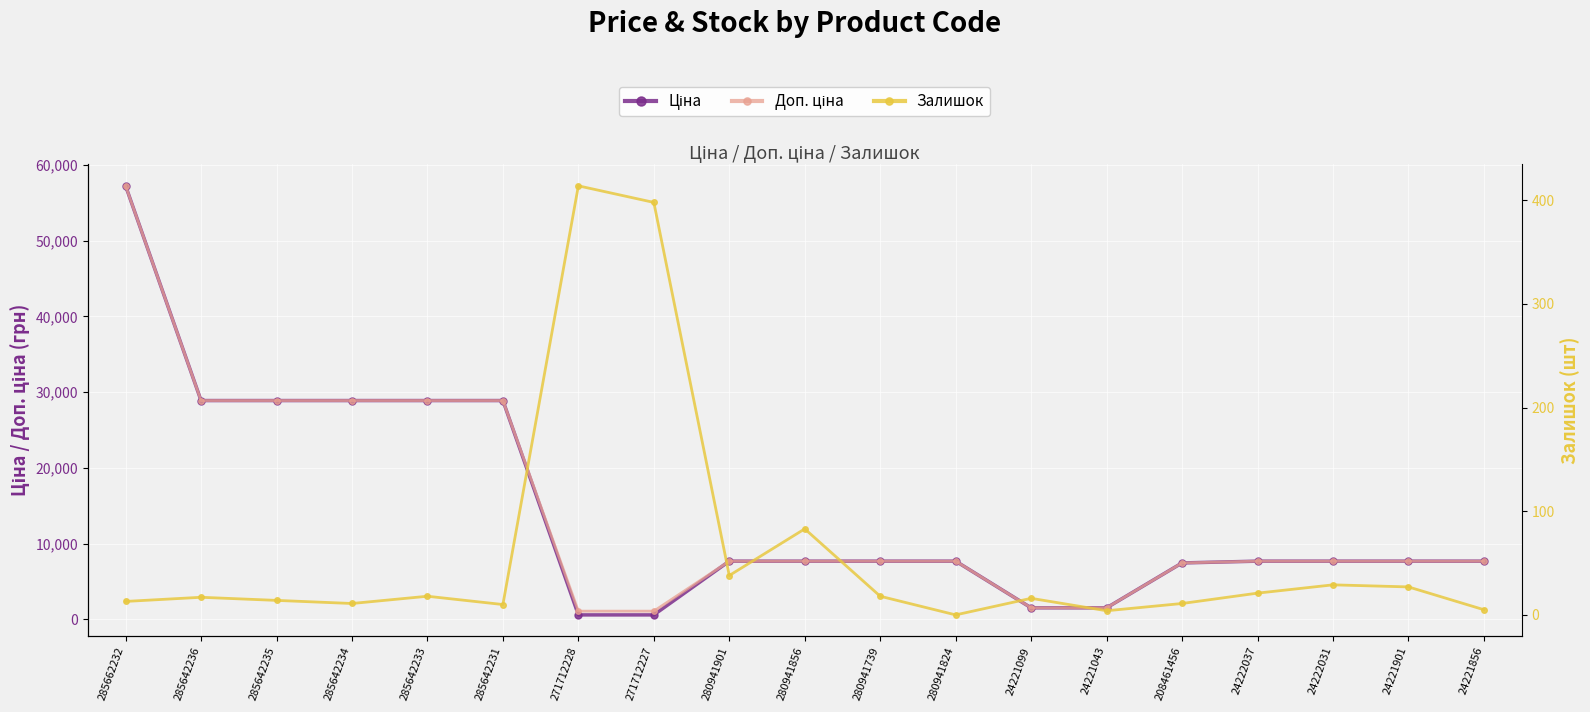

What are all the series names shown in the legend?

Ціна, Доп. ціна, Залишок